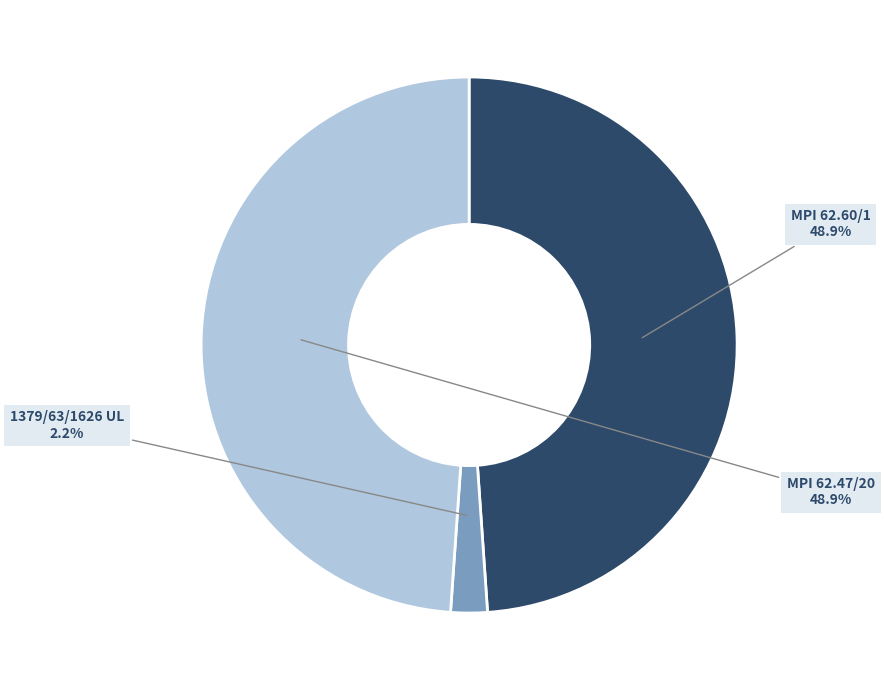

Is there any slice that represents more than half of the pie?

No